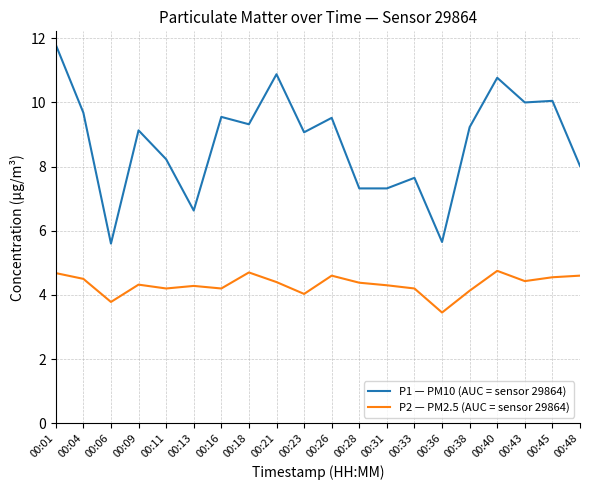

True or false: P2 — PM2.5 (AUC = sensor 29864) and P1 — PM10 (AUC = sensor 29864) cross at least once.

False